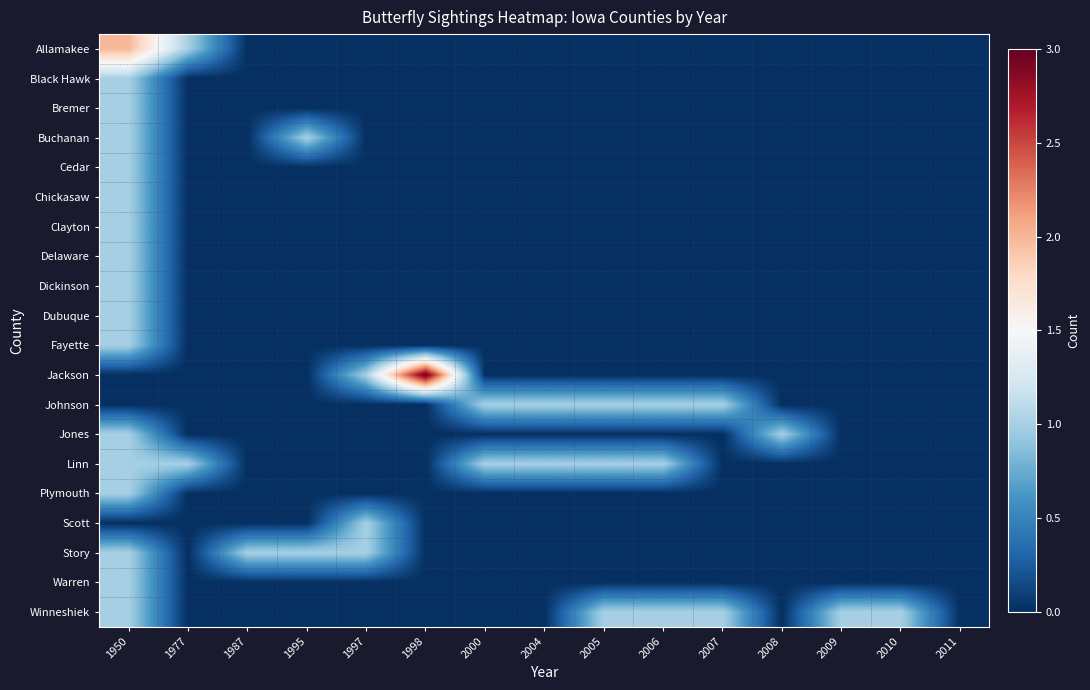

Count the Bremer values in the range 0 to 1.

15